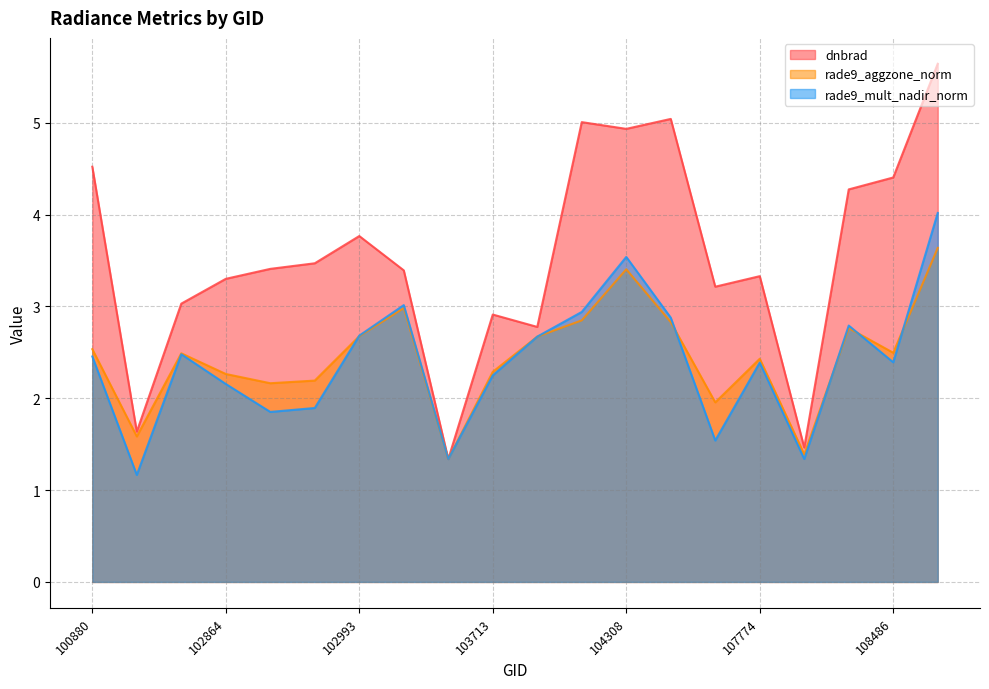

Which has a higher value, 102864 or 107762?

102864